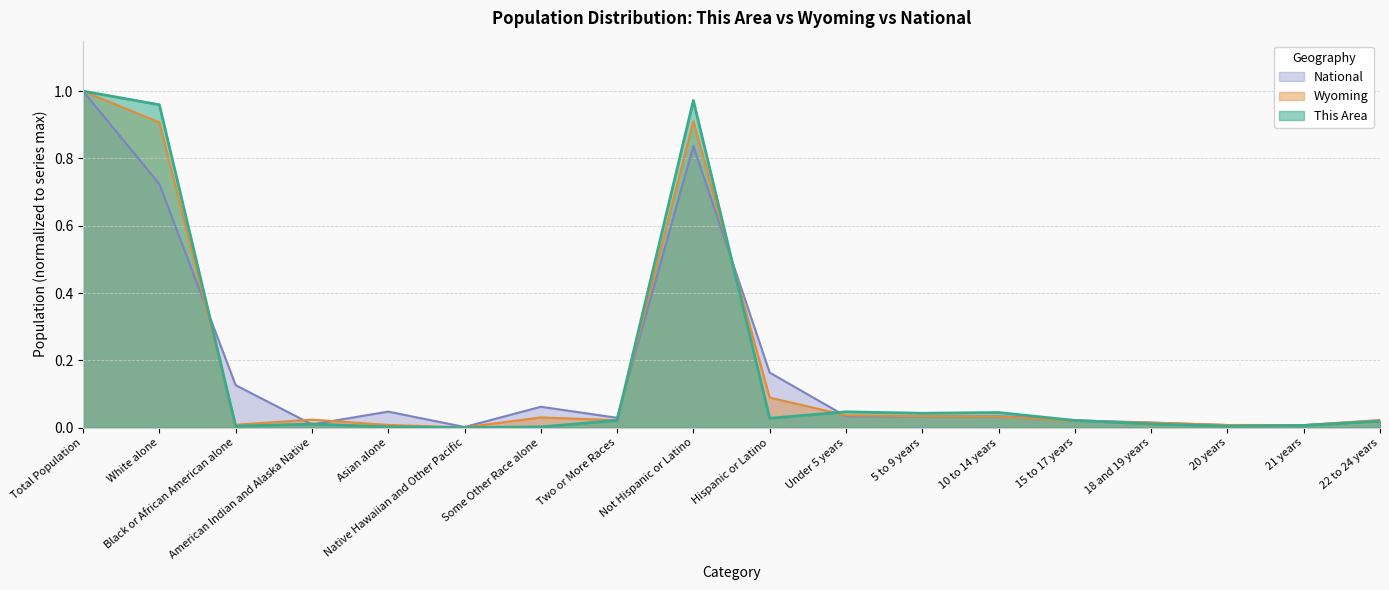

List the labels in order of Wyoming value, largest first.

Total Population, Not Hispanic or Latino, White alone, Hispanic or Latino, Under 5 years, 5 to 9 years, 10 to 14 years, Some Other Race alone, American Indian and Alaska Native, 22 to 24 years, Two or More Races, 15 to 17 years, 18 and 19 years, Black or African American alone, Asian alone, 20 years, 21 years, Native Hawaiian and Other Pacific